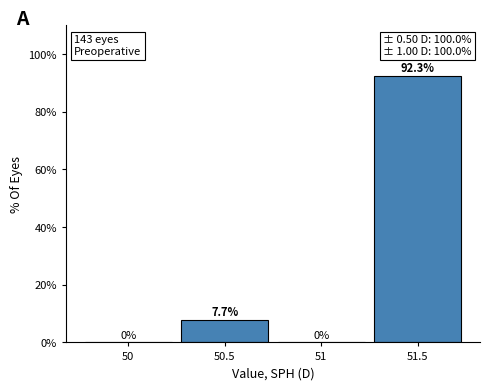

Reading right to left, extract all data points from this chart.

51.5=92.3	51=0.0	50.5=7.7	50=0.0